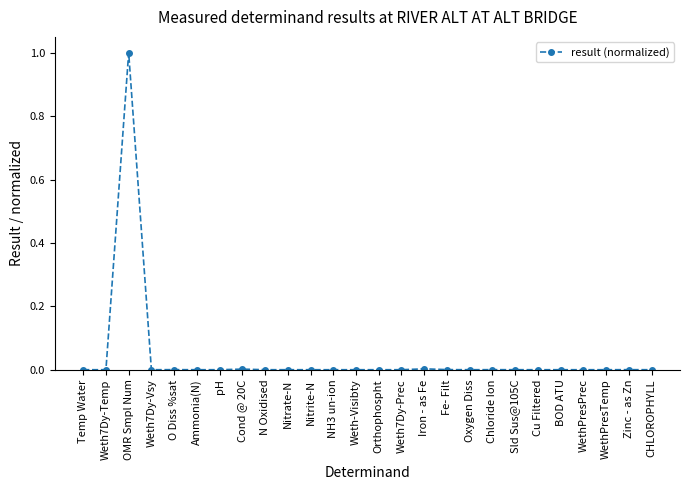

What is the label of the 5th point from the left?

O Diss %sat